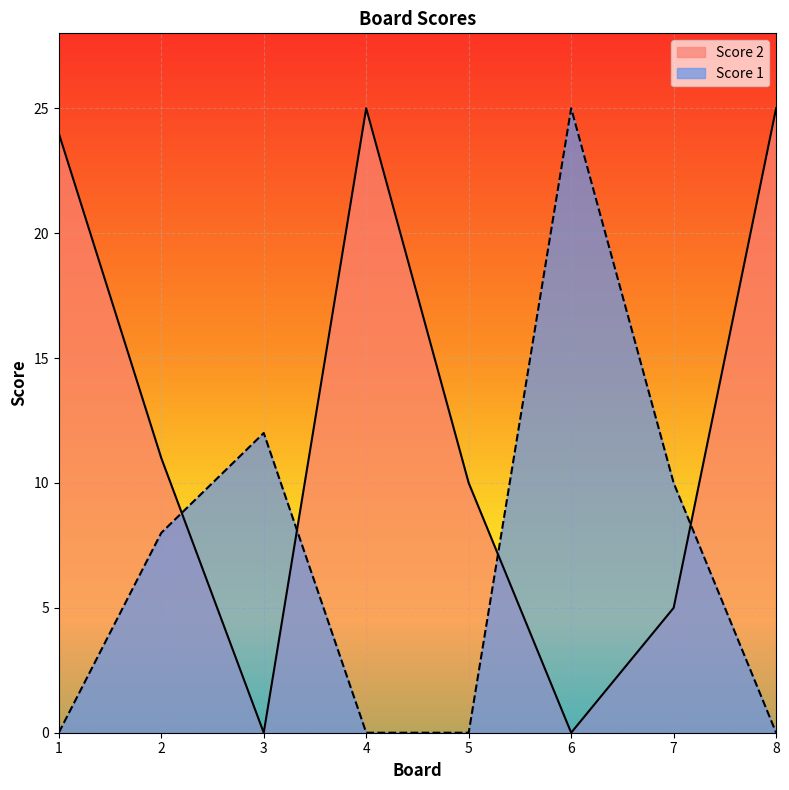

How many values in the Score 1 series exceed 8?

3